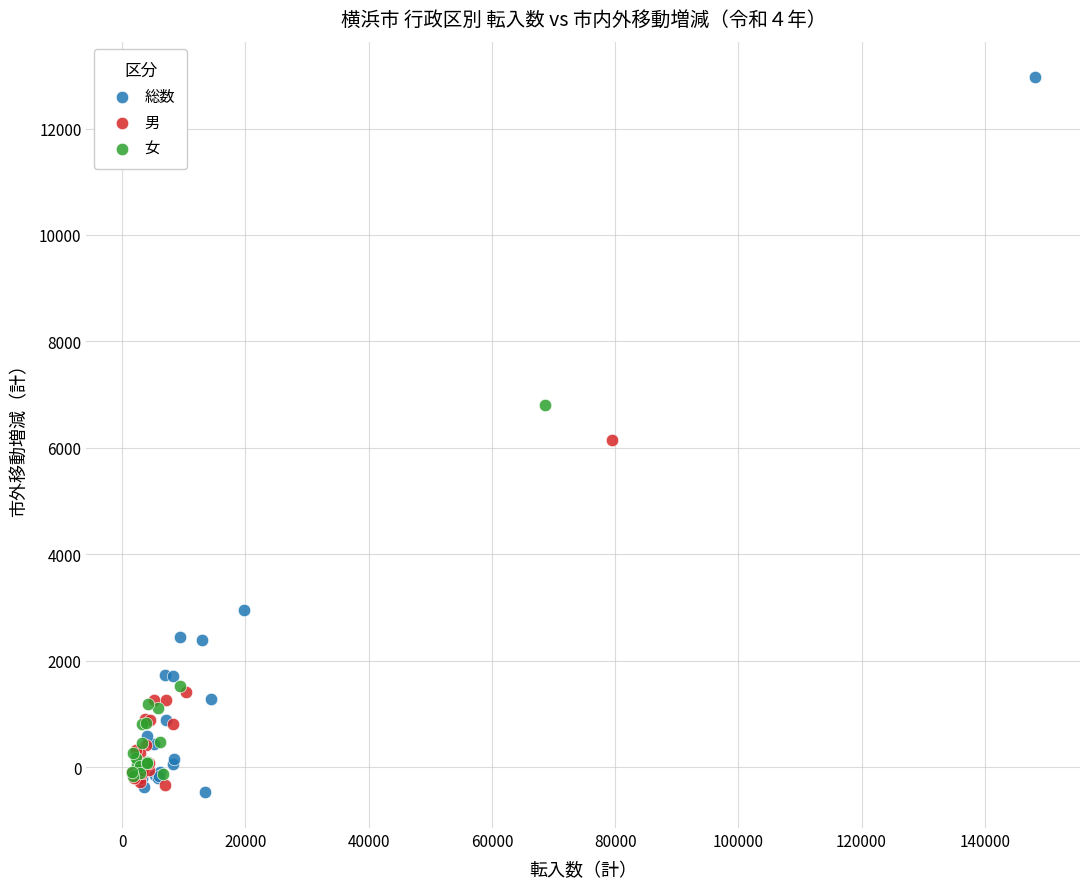

Which series has the largest Y range (max minus min)?

総数